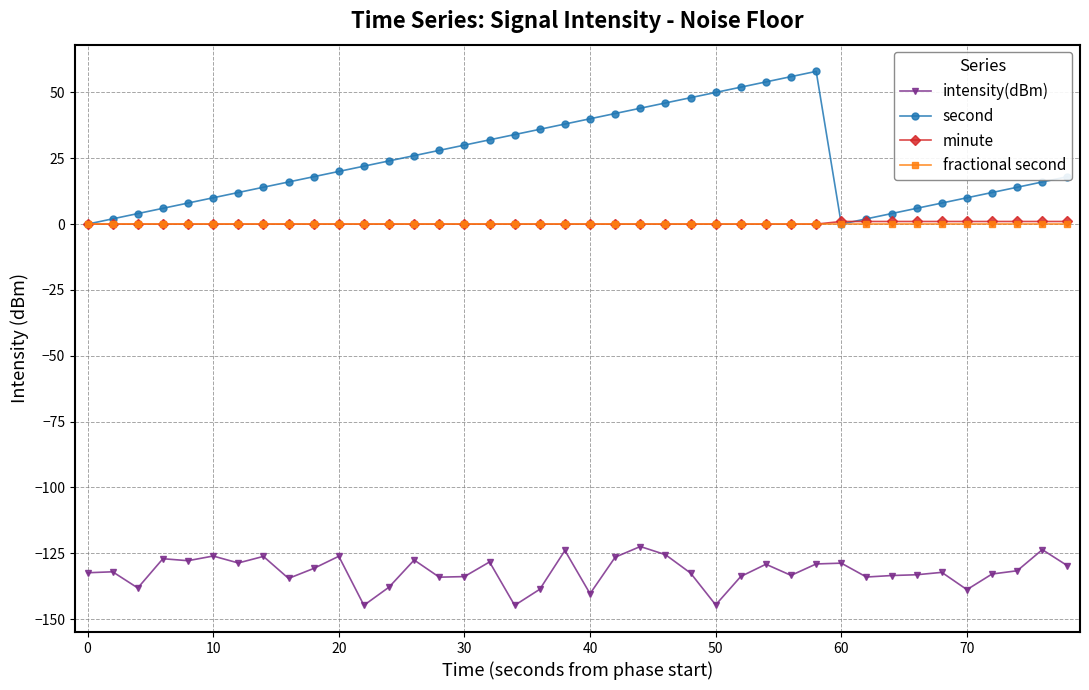

True or false: minute and intensity(dBm) cross at least once.

False